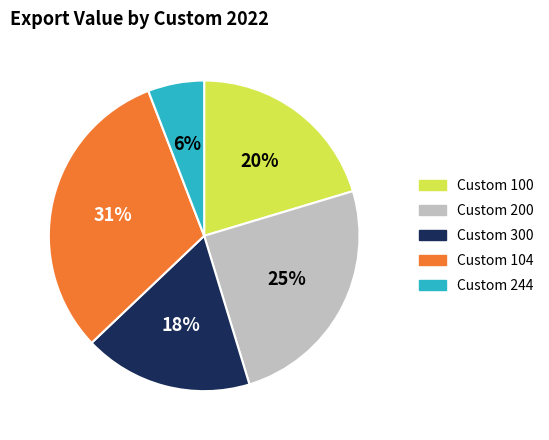

Is the sum of Custom 244 and Custom 300 greater than half?

No